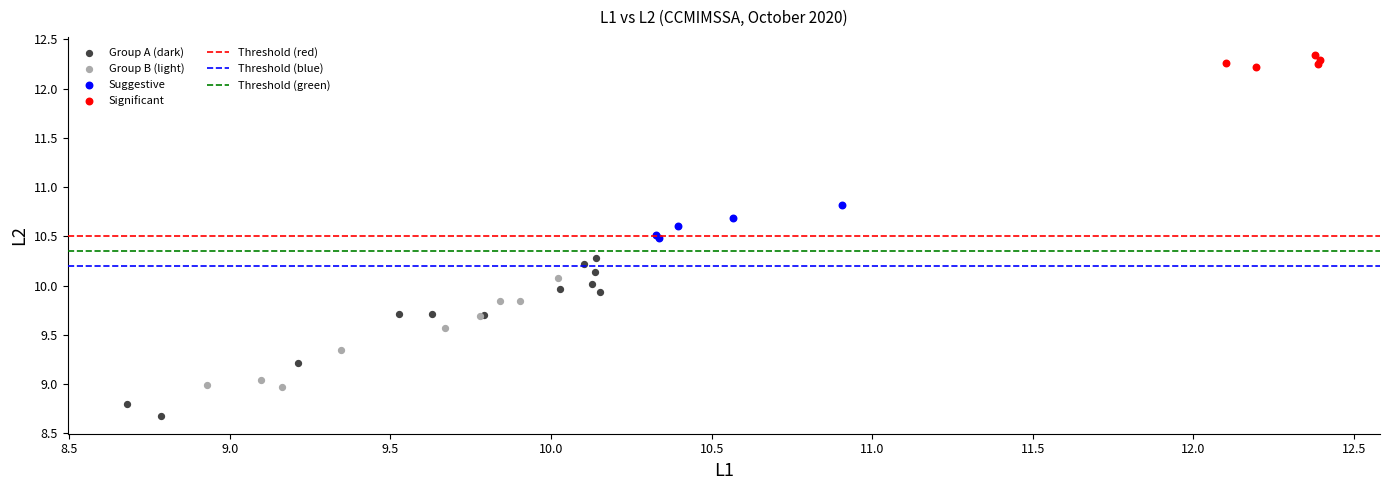

Which series has the widest spread of Y values?

Group A (dark)